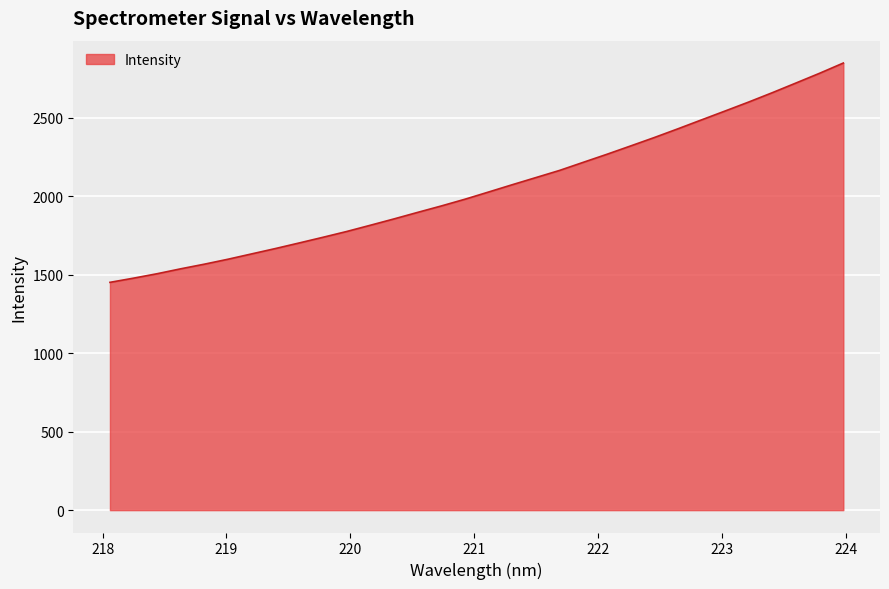

Does the chart have visible grid lines?

Yes